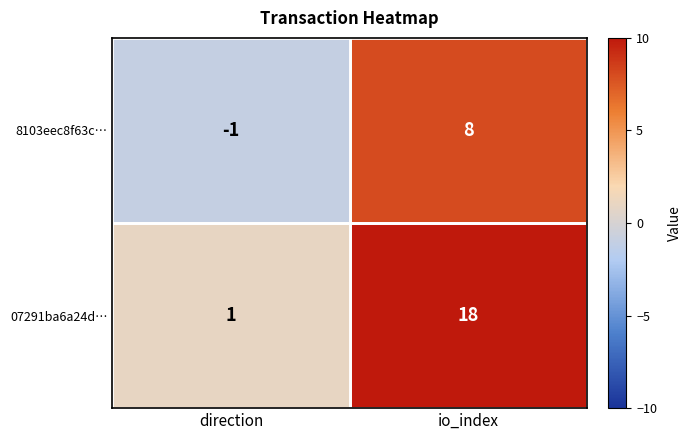

Between direction and io_index, which series saw the biggest shift?

07291ba6a24d…